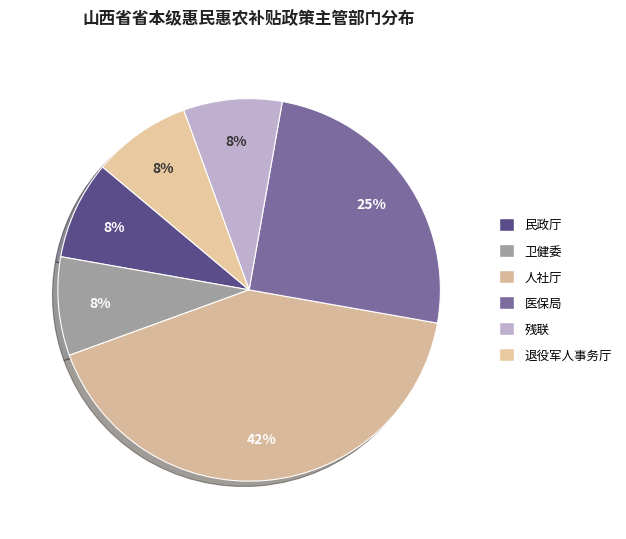

Count the number of slices in the pie.

6